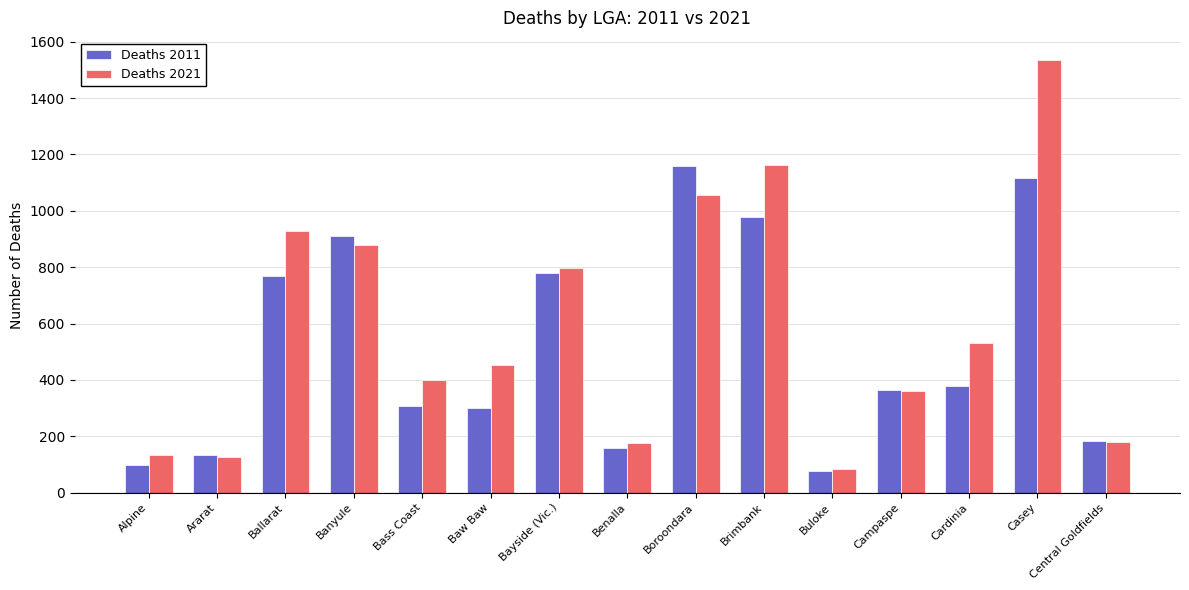

How many values in the Deaths 2011 series are below 365?

7